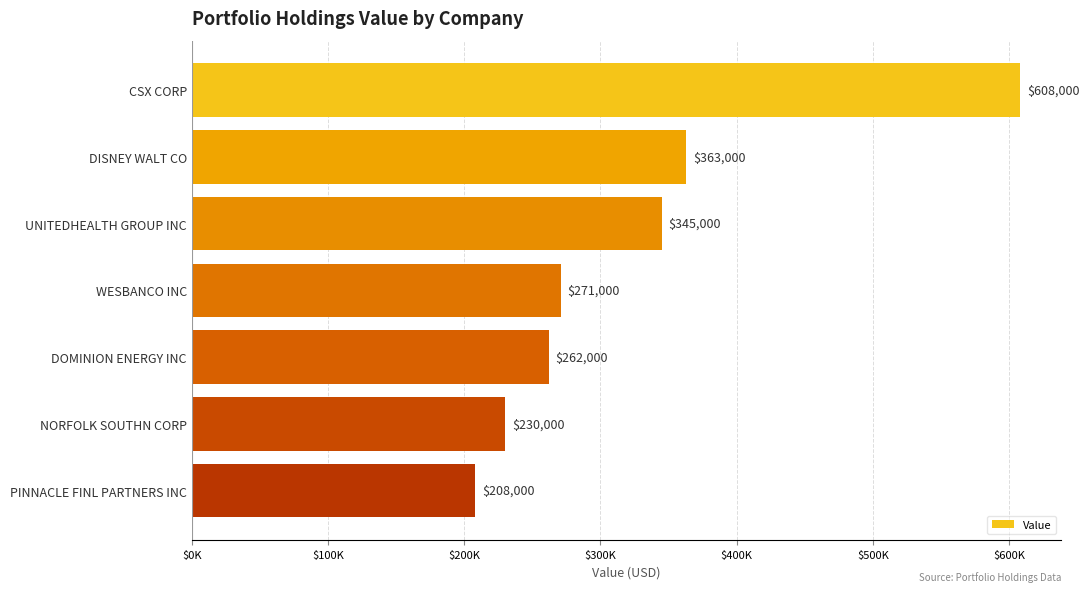

Are the bars horizontal?

Yes